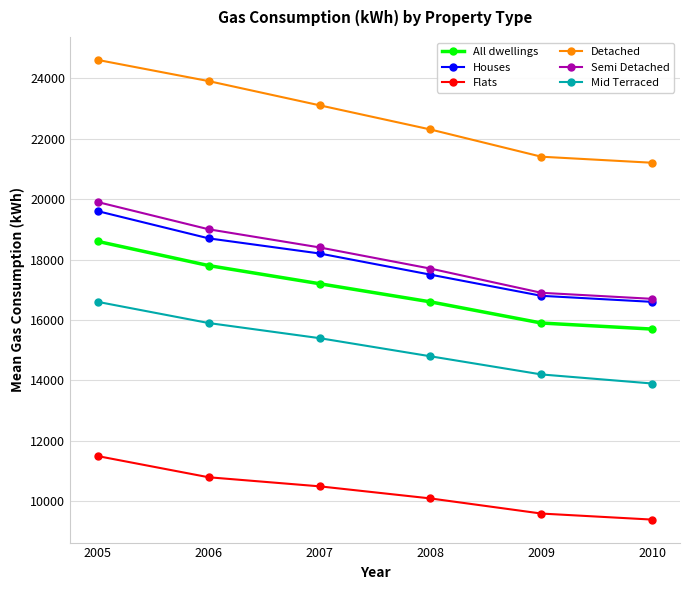

True or false: Flats and All dwellings intersect in this chart.

False